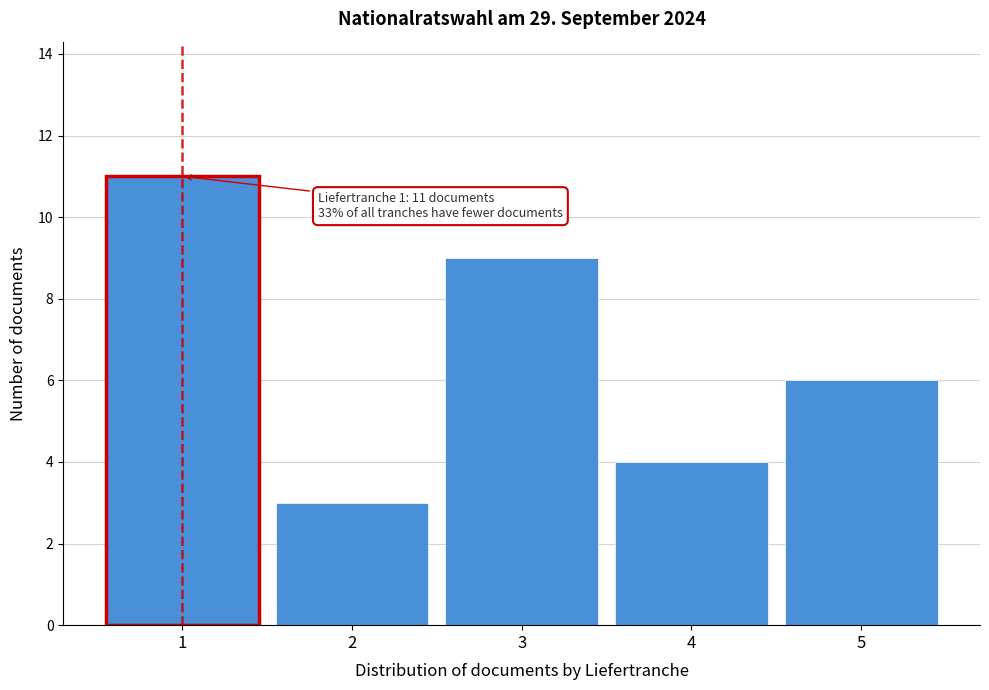

Reading left to right, what are all the values shown in this chart?

11	3	9	4	6